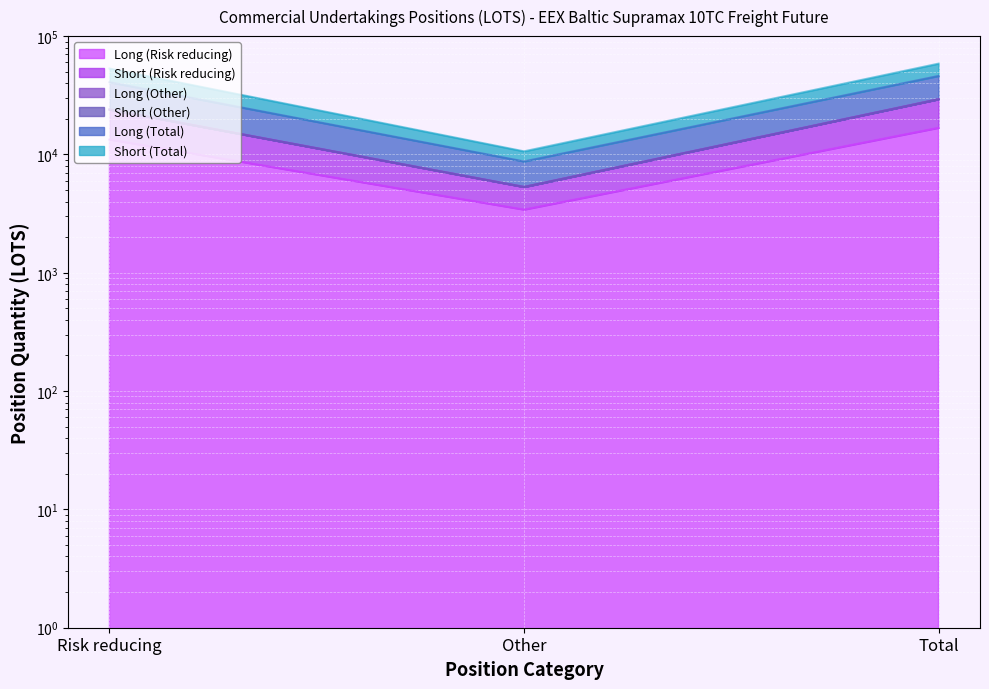

Which series changed the most between Risk reducing and Total?

Short (Risk reducing)